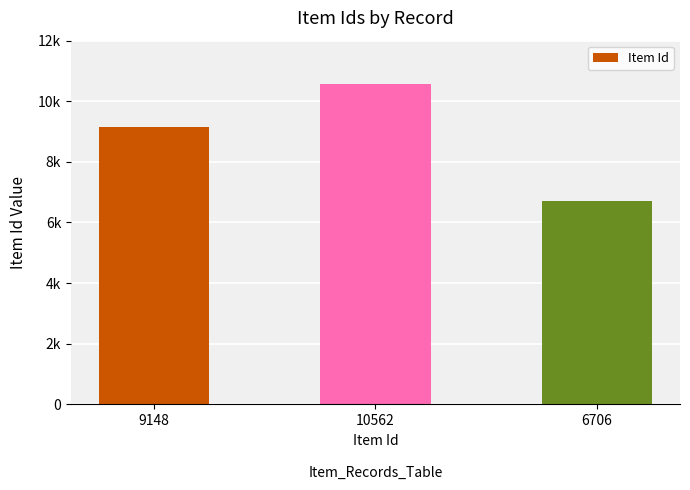

Which category has the lowest value across all series?

6706